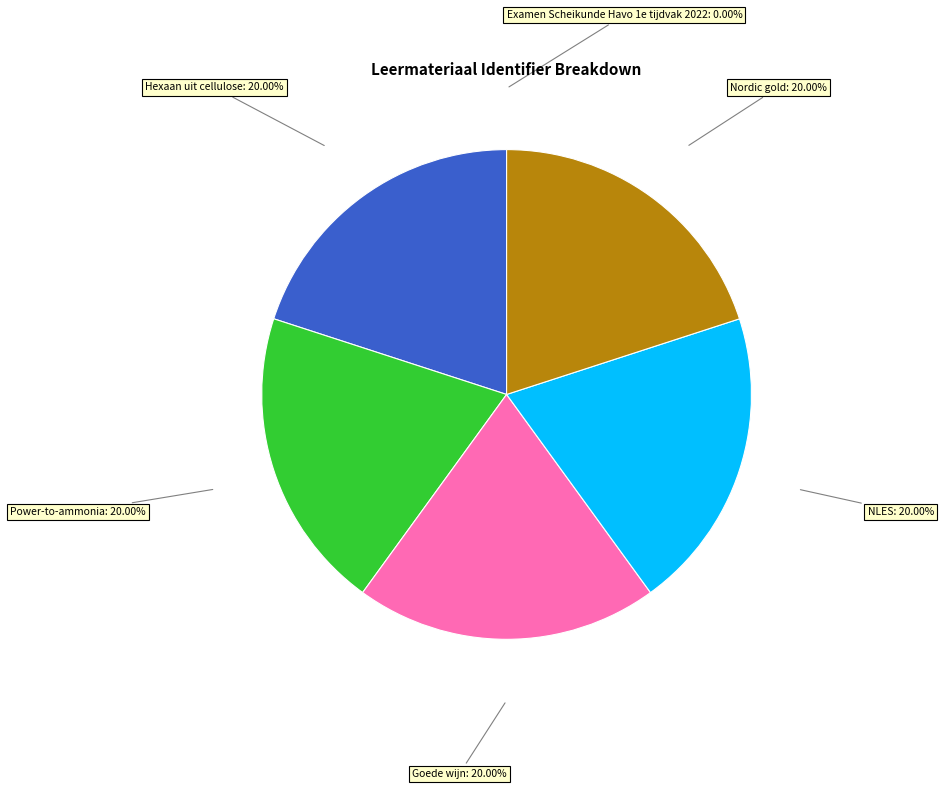

To the nearest percent, what is the average slice percentage?

17%